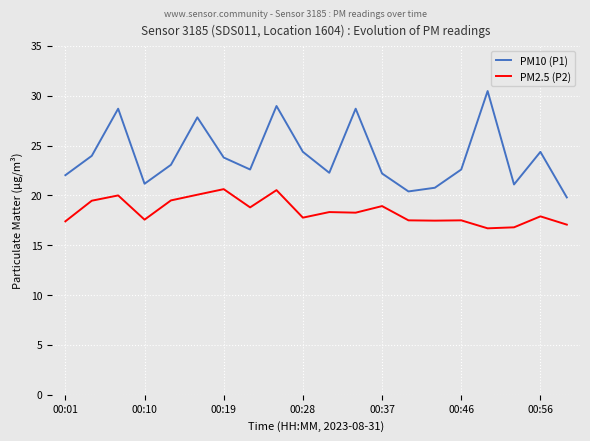

Which series has the largest total across all categories?

PM10 (P1)